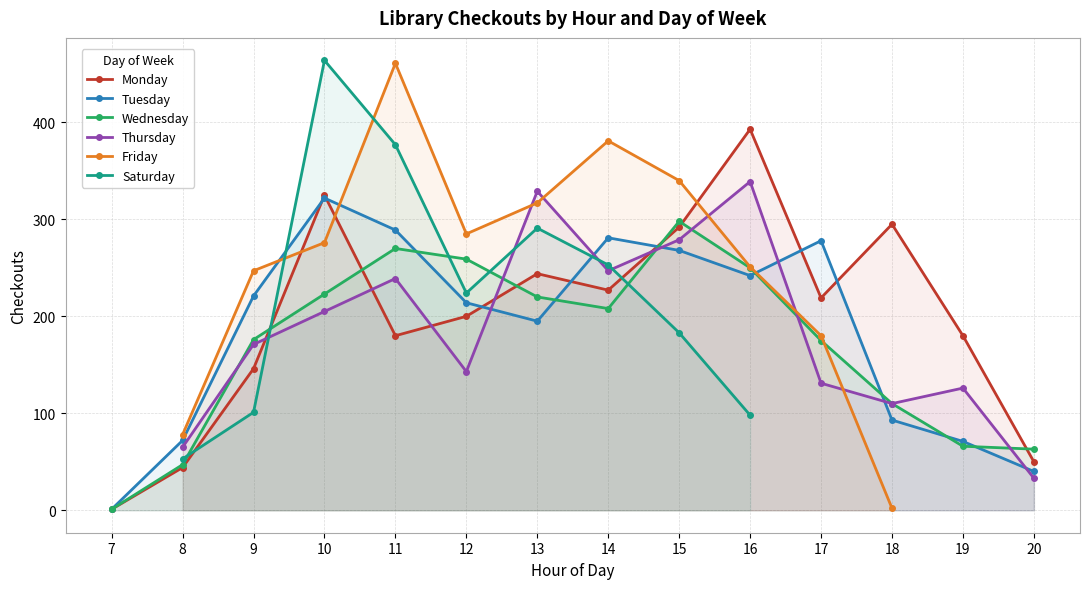

What is the value of the Monday point at the 14th from the left?

50